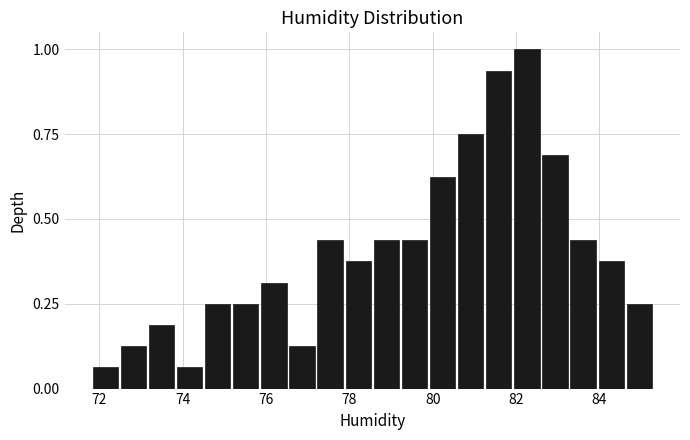

Around what value on the x-axis is the tallest bar? Give the approximate position of its centre, as read against the axis.

82.2